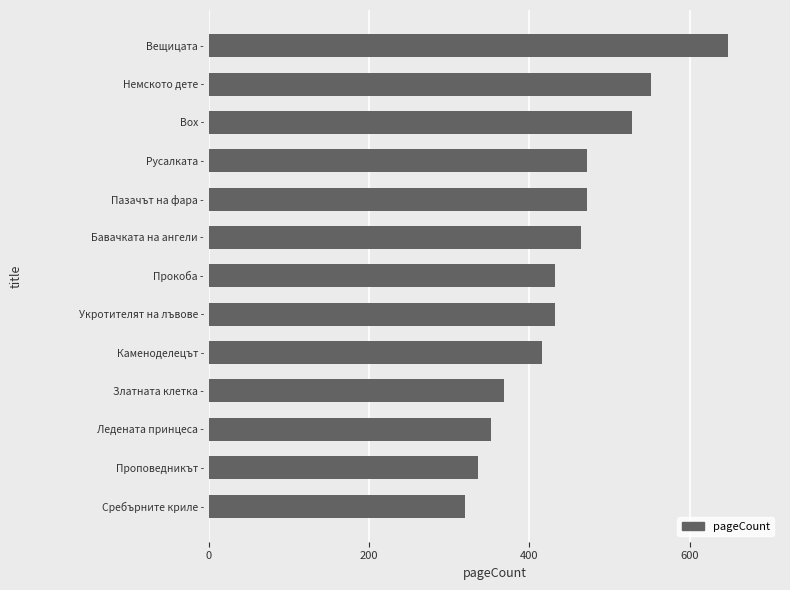

Count the number of categories in the chart.

13